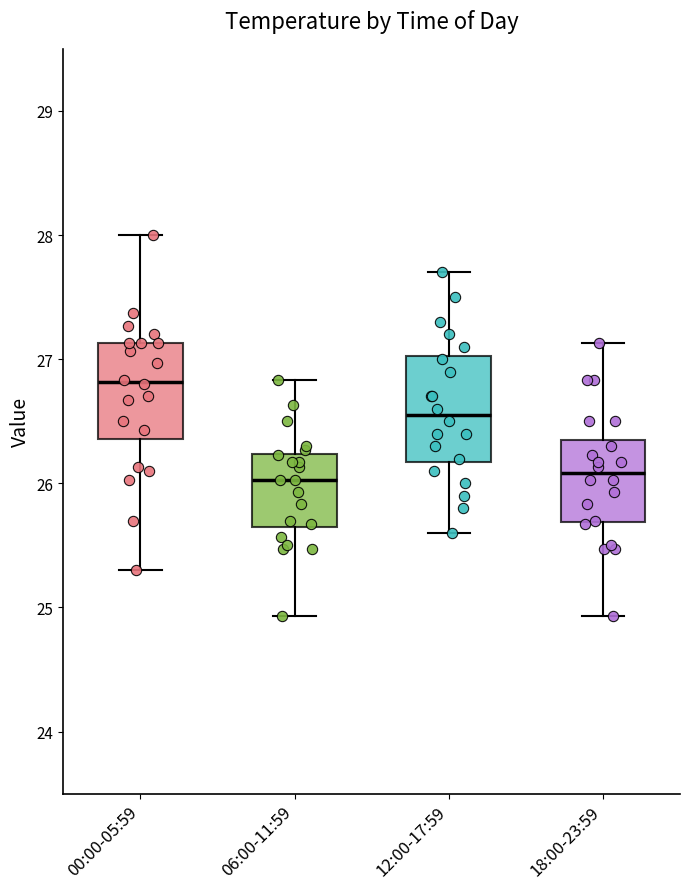

Reading left to right, read every box against the y-axis: the position of its median line, the range the box covers, and the ends of its whiskers. The values are not printed on the chart, so give them approximately, as read against the axis.

00:00-05:59: median 26.8, box 26.4 to 27.1, whiskers 25.3 to 28.0
06:00-11:59: median 26.0, box 25.6 to 26.2, whiskers 24.9 to 26.8
12:00-17:59: median 26.6, box 26.2 to 27.0, whiskers 25.6 to 27.7
18:00-23:59: median 26.1, box 25.7 to 26.4, whiskers 24.9 to 27.1